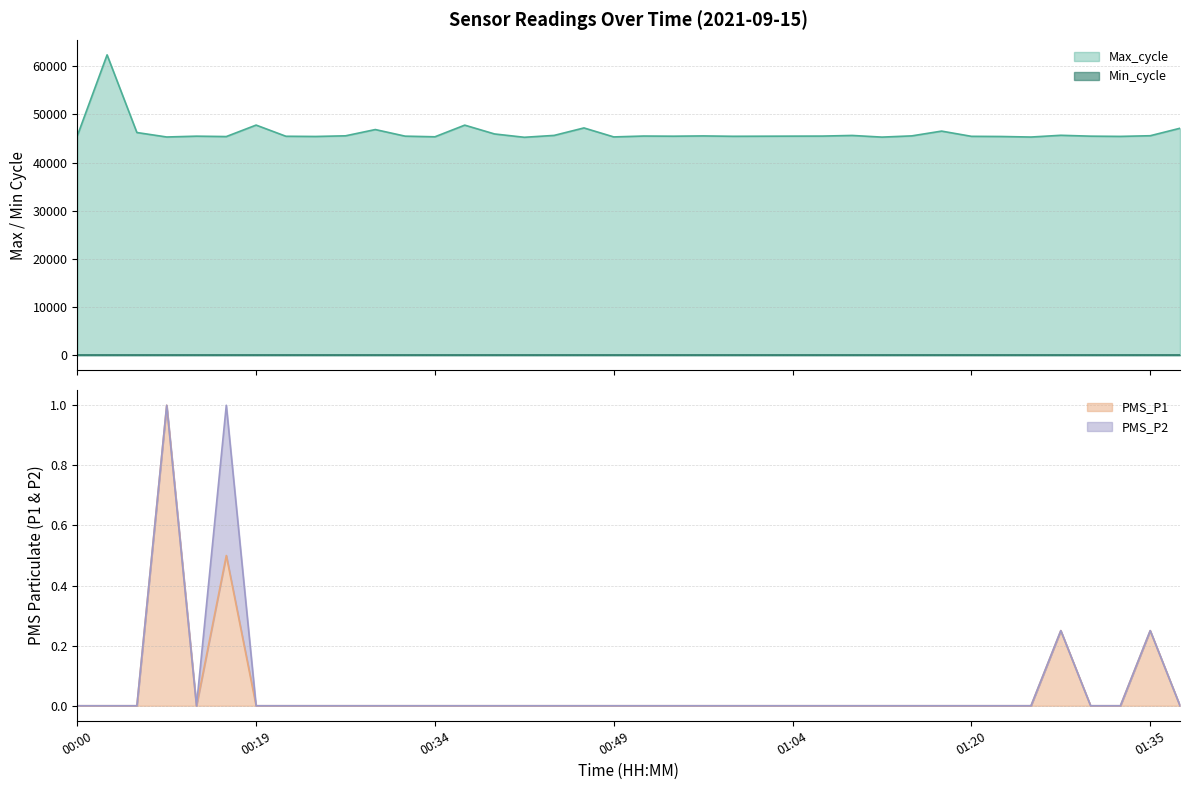

What is the spread (max minus min) of values at 01:04?

45474.0